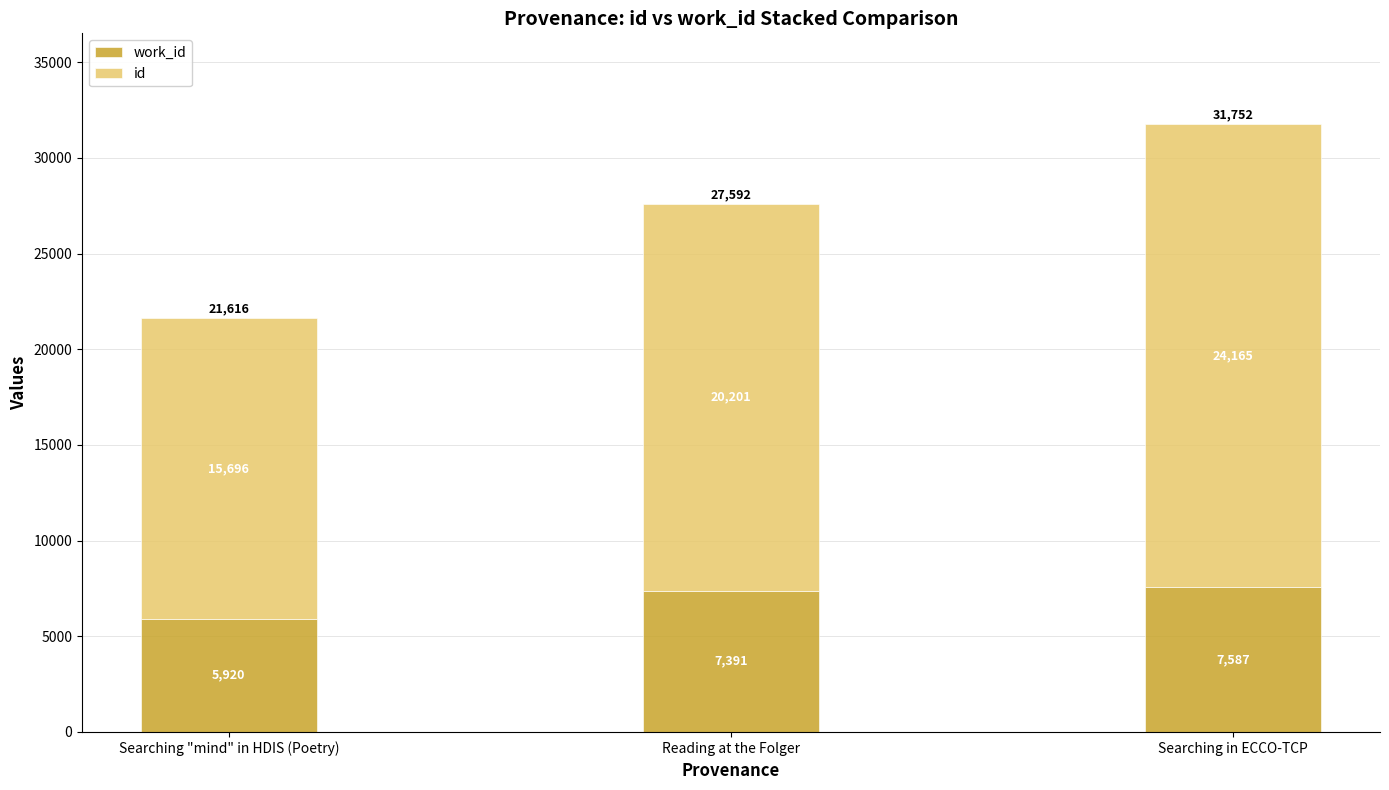

What is the total value across all series at Searching in ECCO-TCP?

31752